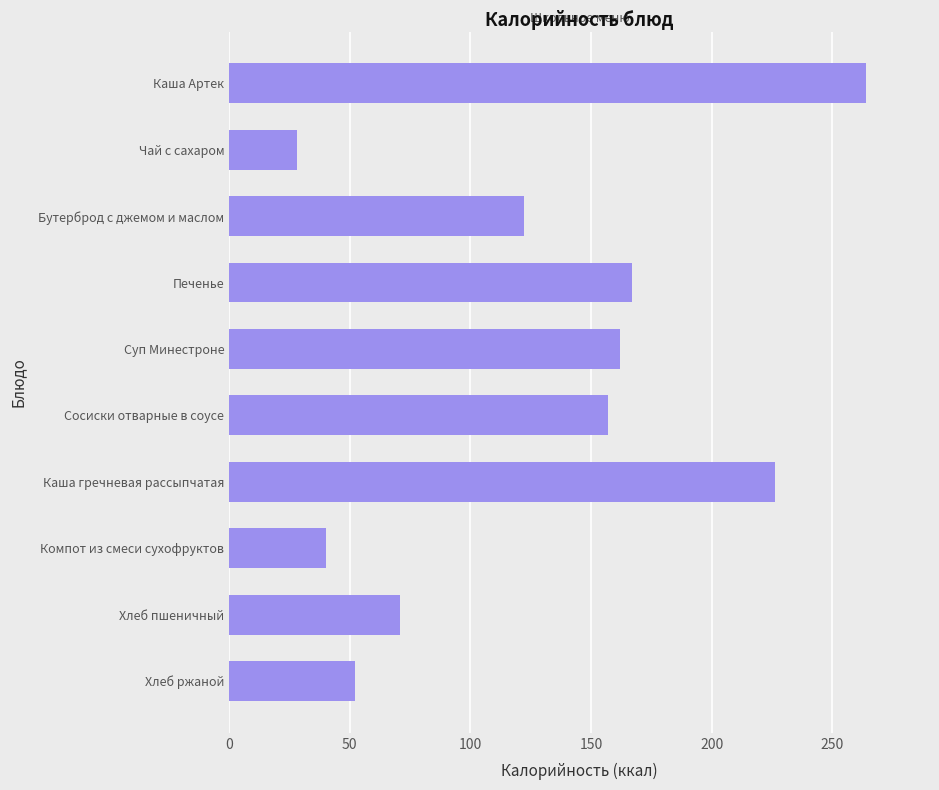

What is the difference between the maximum and minimum values?

236